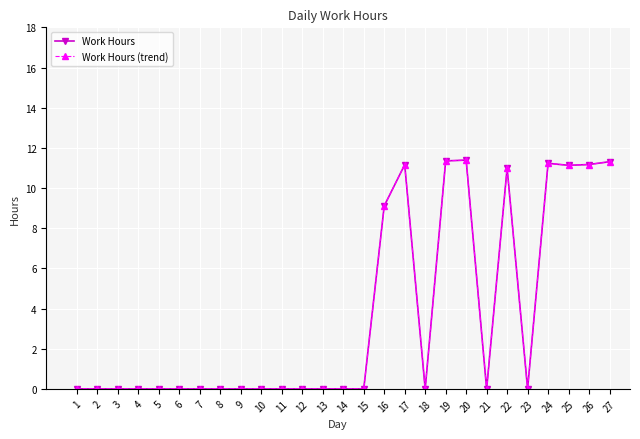

Does the chart have visible grid lines?

Yes